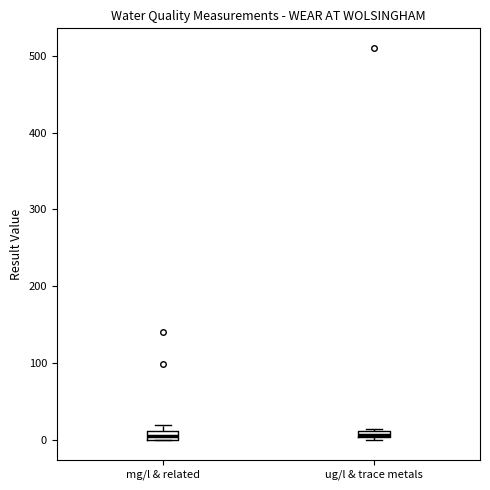

Where is the lower edge of the box for mg/l & related on the y-axis? The values are not printed on the chart, so give them approximately, as read against the axis.

0